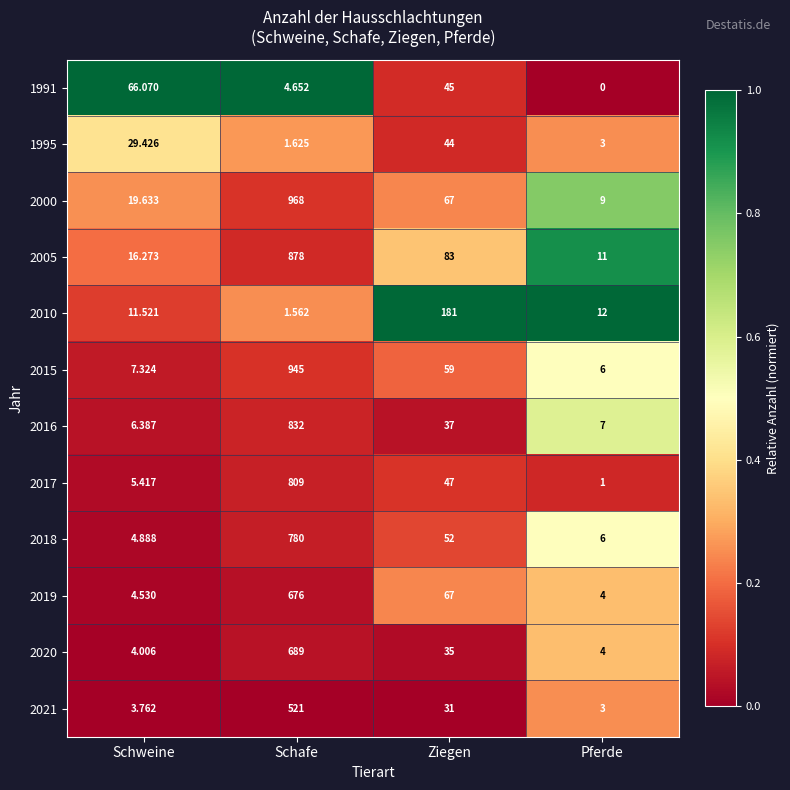

Where is 2016 nearest to the value 419?

Ziegen